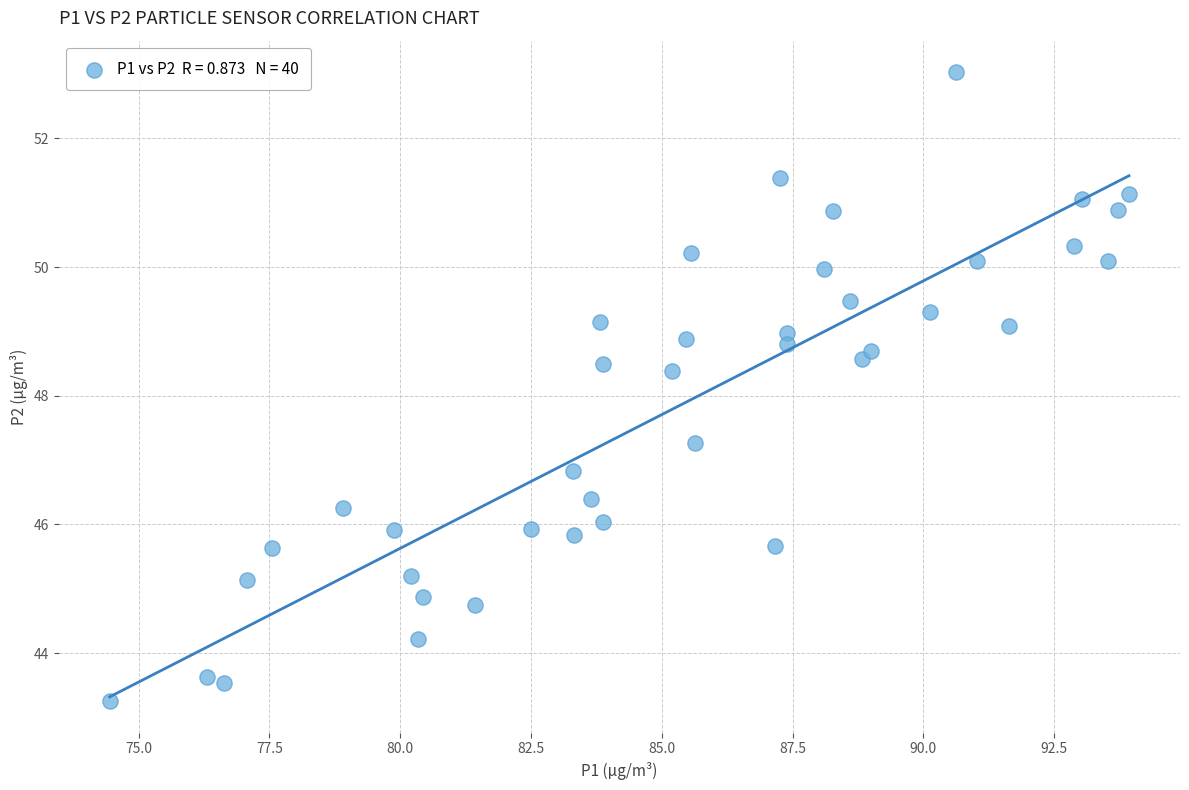

What is the range of Y values (max minus min)?

9.8